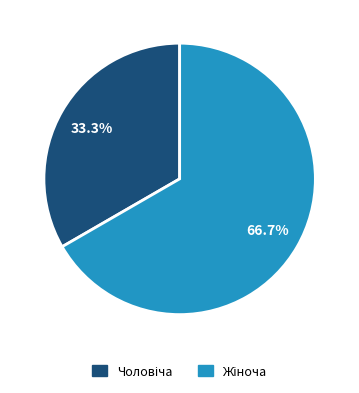

Does any single category account for the majority?

Yes